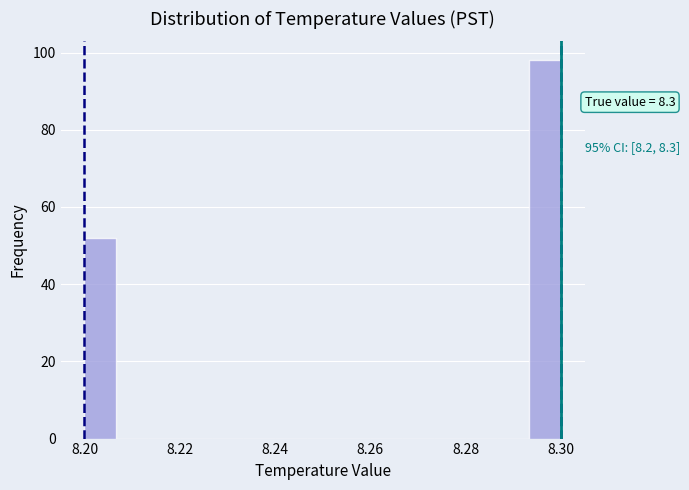

Read against the x-axis, roughly where is the centre of the tallest bar?

8.296